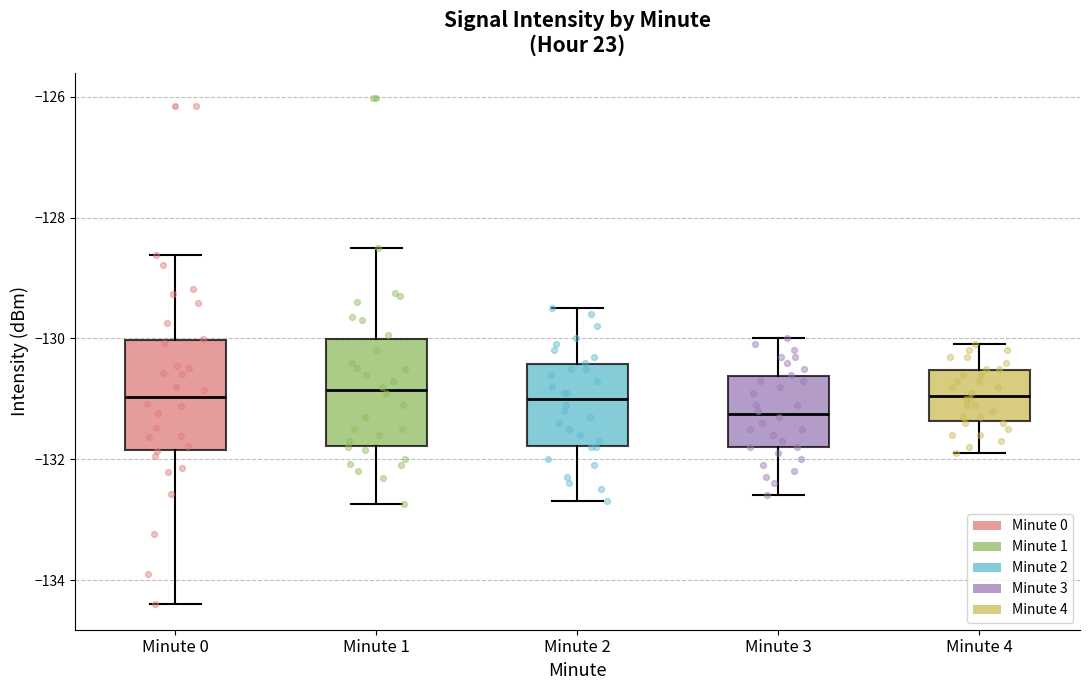

Where is the lower edge of the box for Minute 3 on the y-axis? The values are not printed on the chart, so give them approximately, as read against the axis.

-131.8